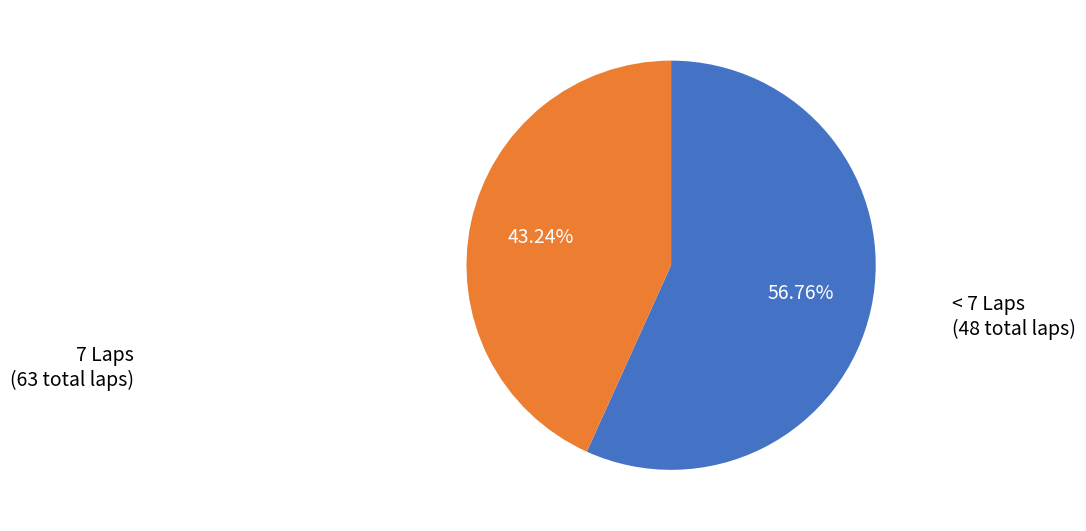

Does any single category account for the majority?

Yes